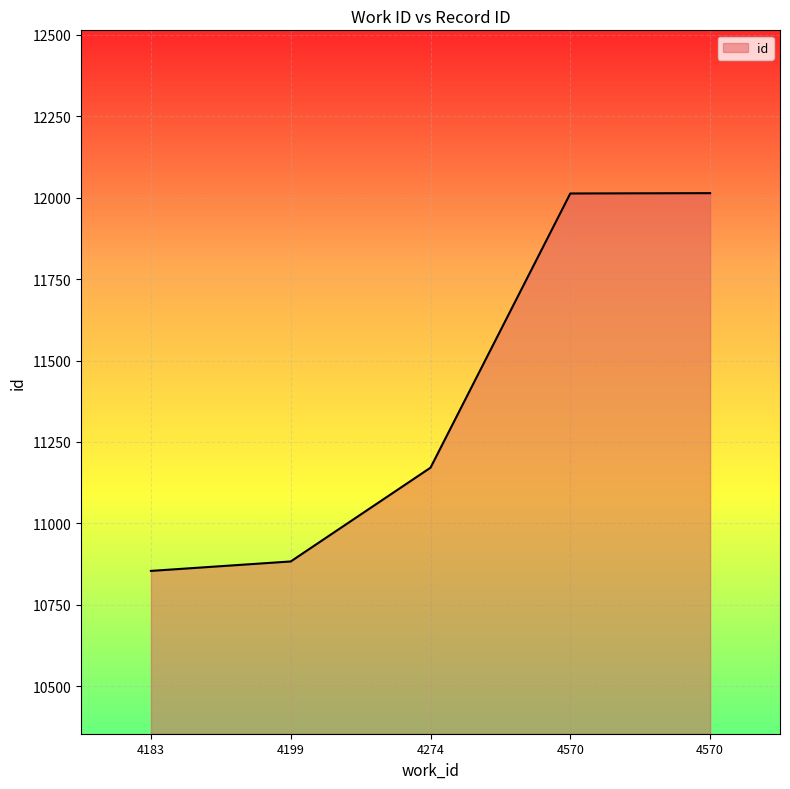

Reading left to right, extract all data points from this chart.

4183=10854	4199=10883	4274=11171	4570=12013	4570=12014